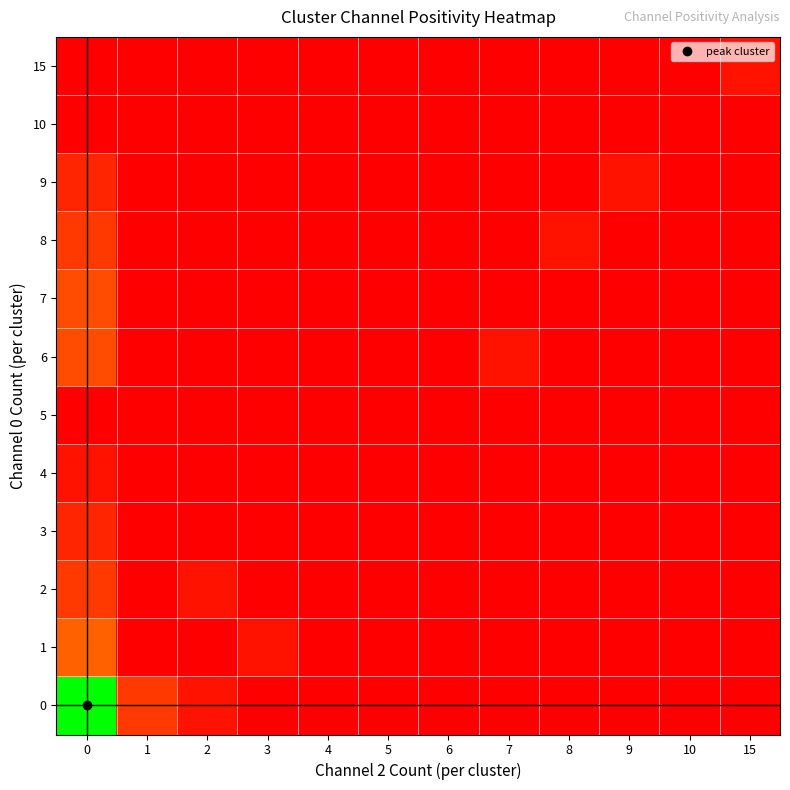

What is the total value across all series at 15?

0.1